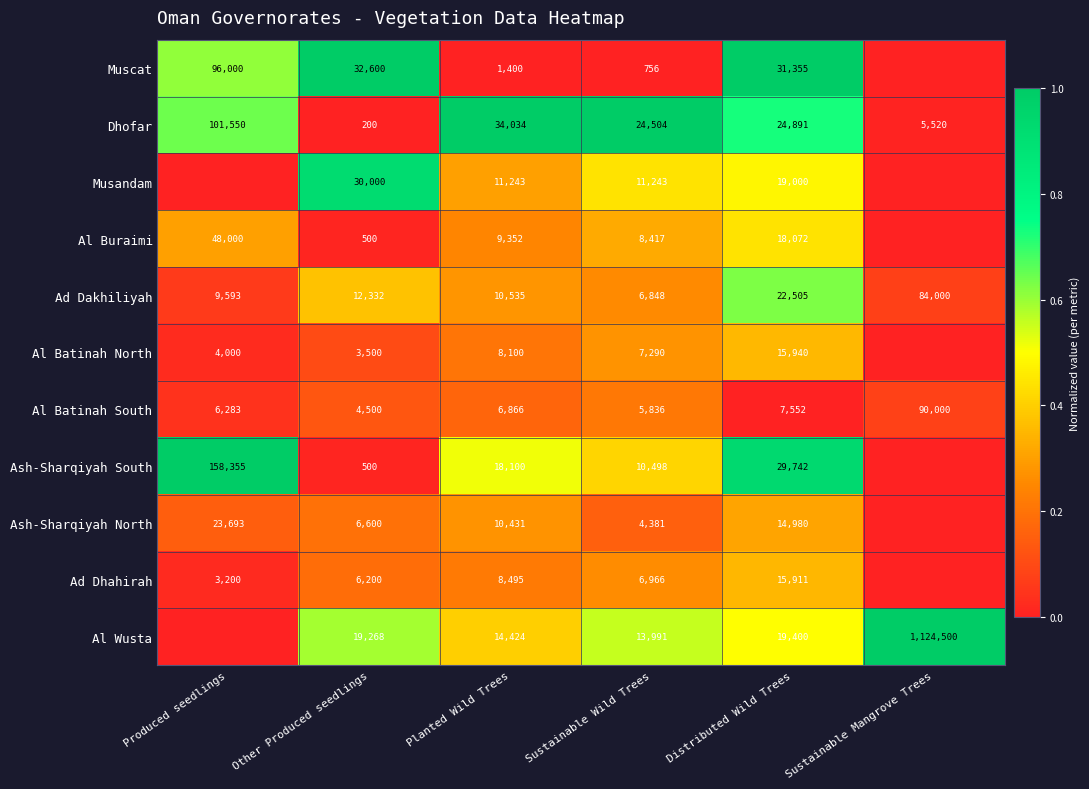

Rank the series at Sustainable Wild Trees from lowest to highest value.

Muscat, Ash-Sharqiyah North, Al Batinah South, Ad Dakhiliyah, Ad Dhahirah, Al Batinah North, Al Buraimi, Ash-Sharqiyah South, Musandam, Al Wusta, Dhofar